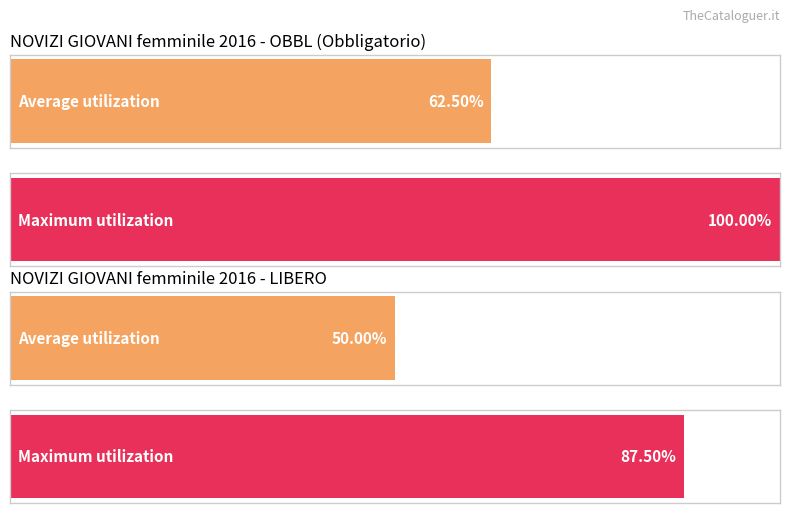

The LIBERO series shows 5 at GUALANDI EMILY. True or false?

False